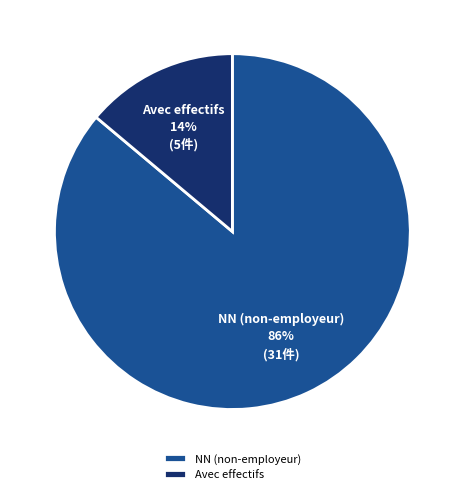

Is there any slice that represents more than half of the pie?

Yes